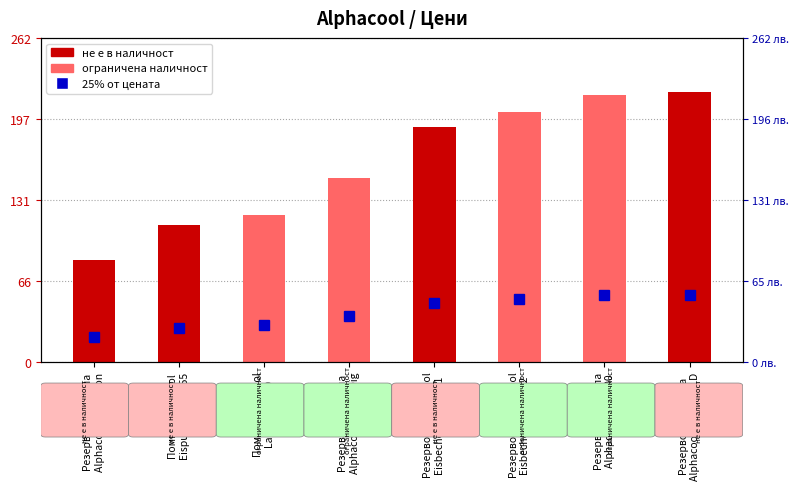

Reading right to left, what are all the values shown in this chart?

218.6	216.3	202.6	190.5	148.6	119.2	110.9	82.6